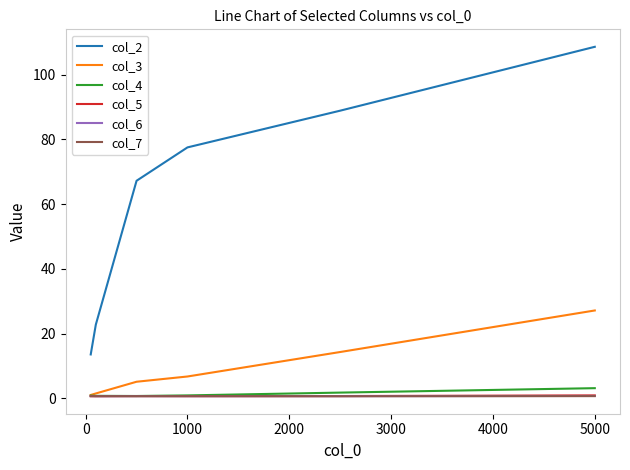

How many categories are shown in the chart?

6